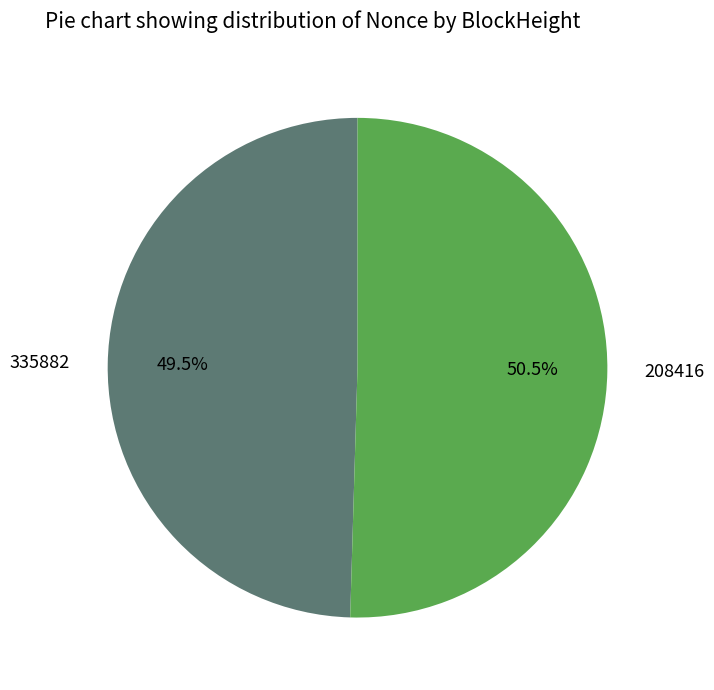

Does 335882 represent more than half of the total?

No